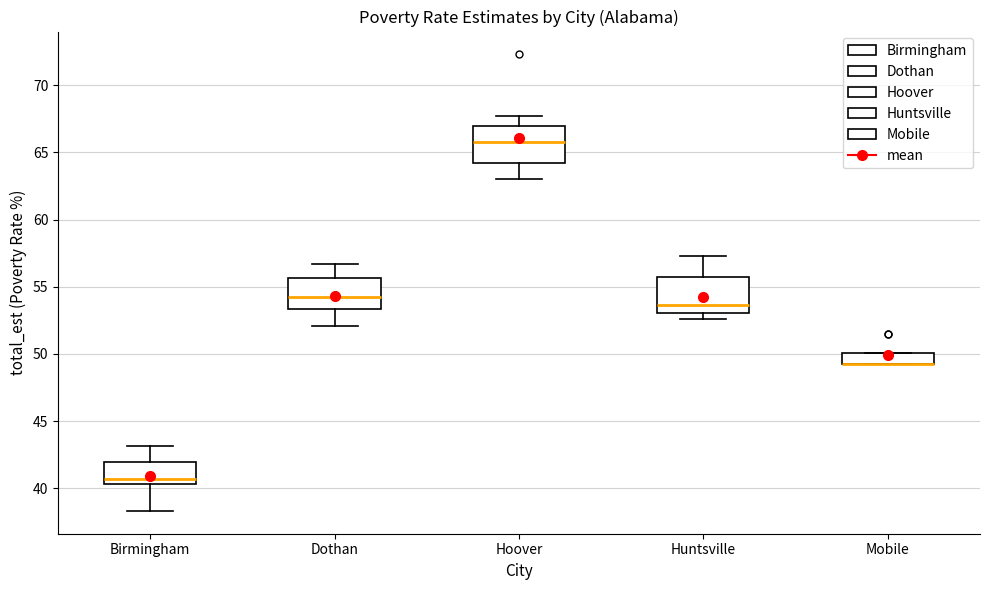

Where is the upper edge of the box for Mobile on the y-axis? The values are not printed on the chart, so give them approximately, as read against the axis.

50.0